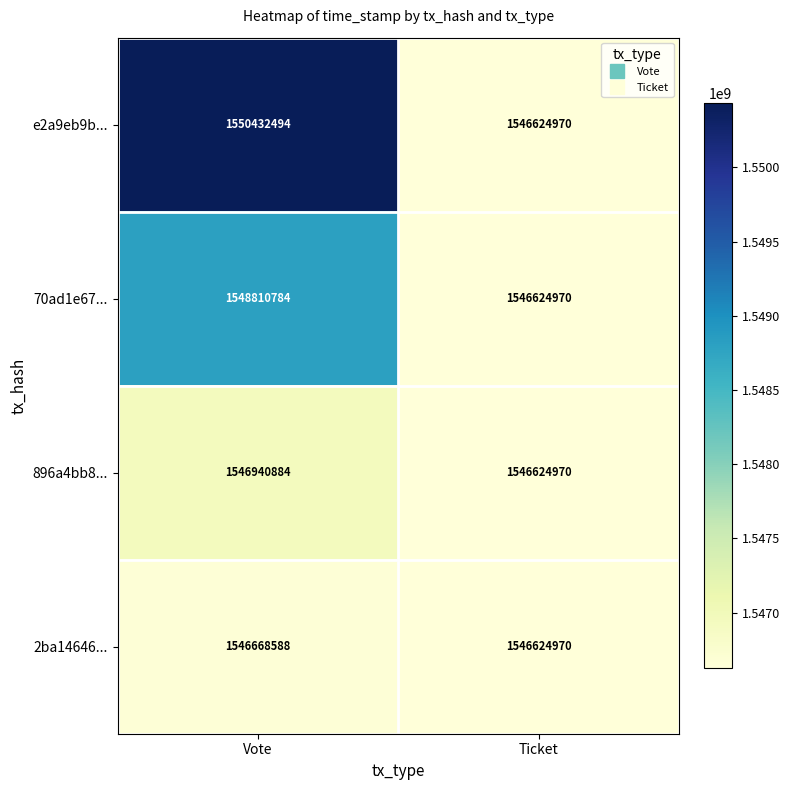

How many values in the 896a4bb8... series are below 1546940884?

1